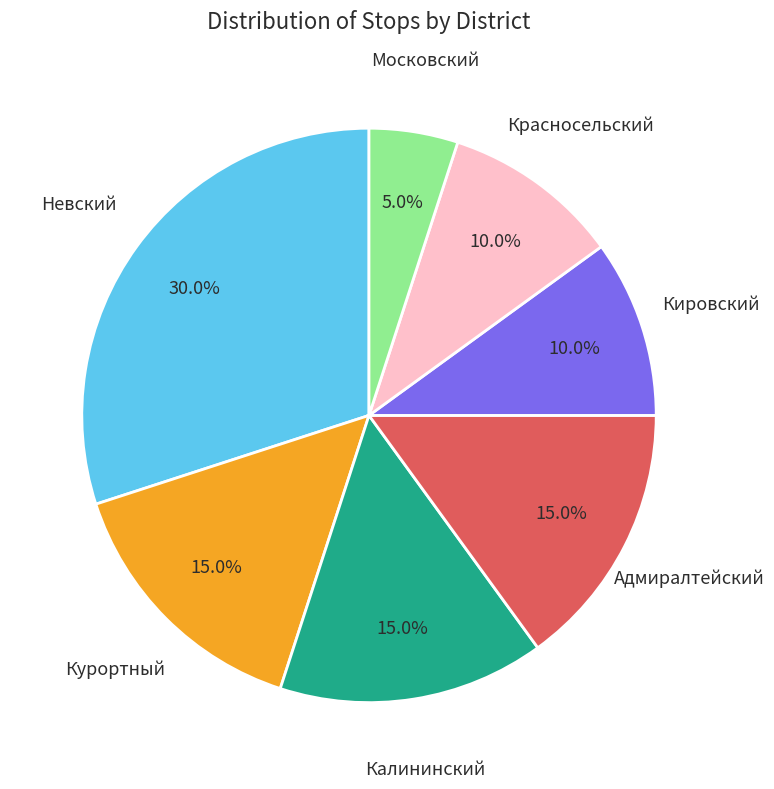

To the nearest percent, what is the average slice percentage?

14%